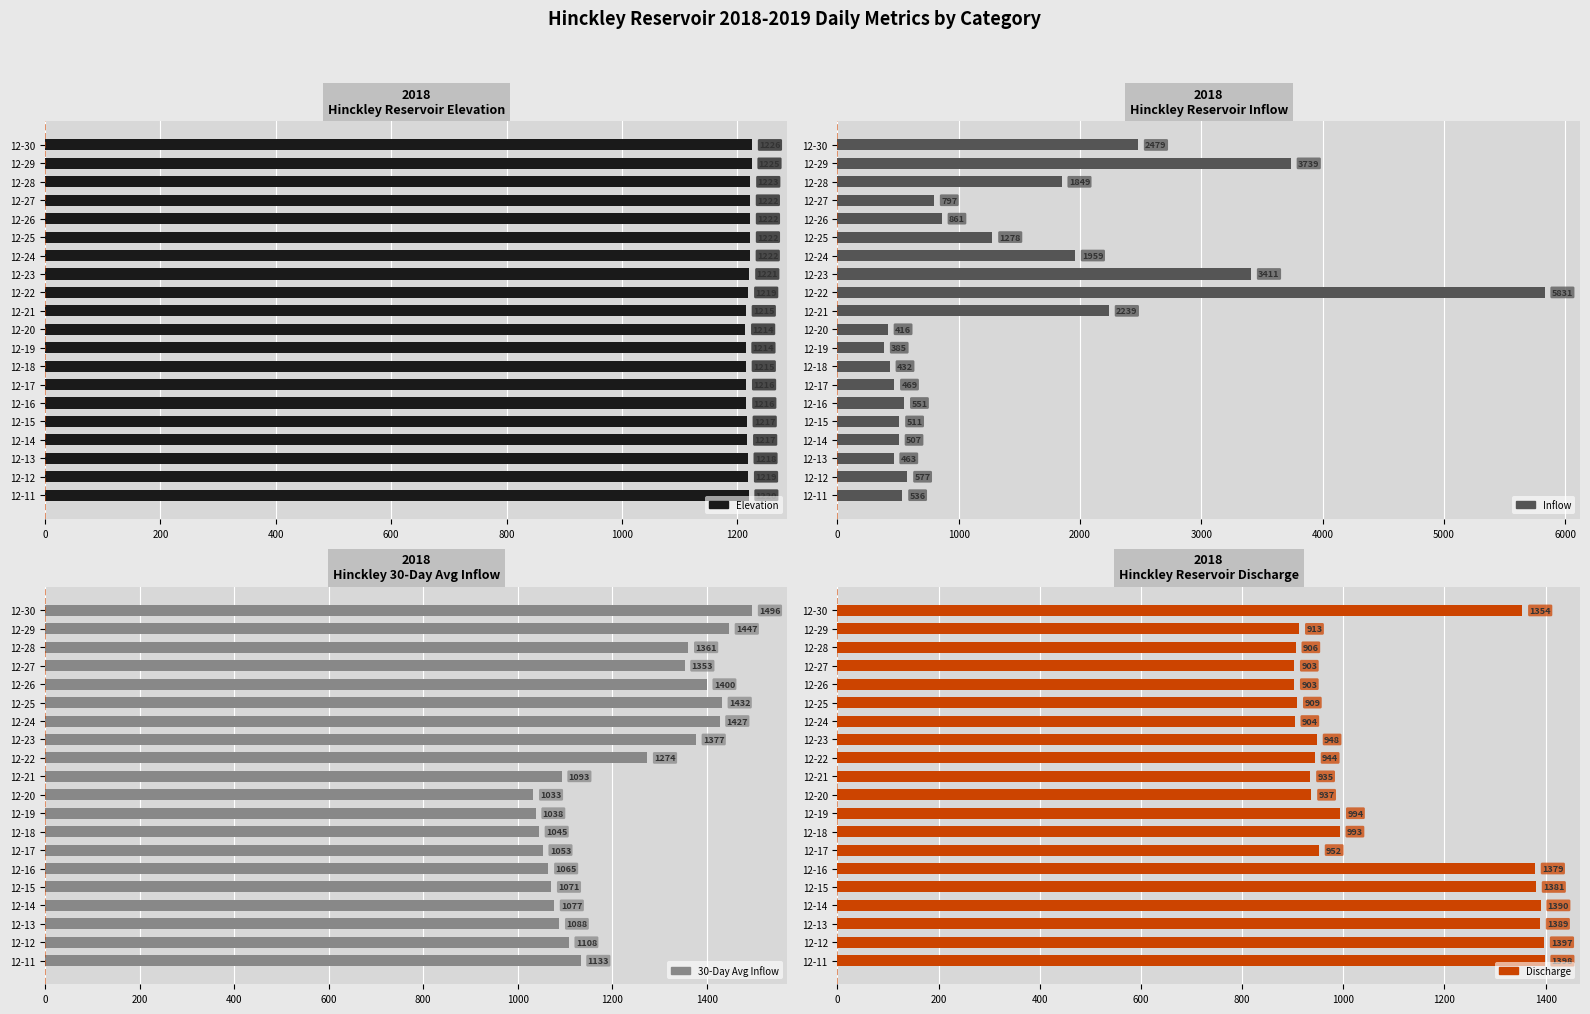

Which series has the largest total across all categories?

Inflow